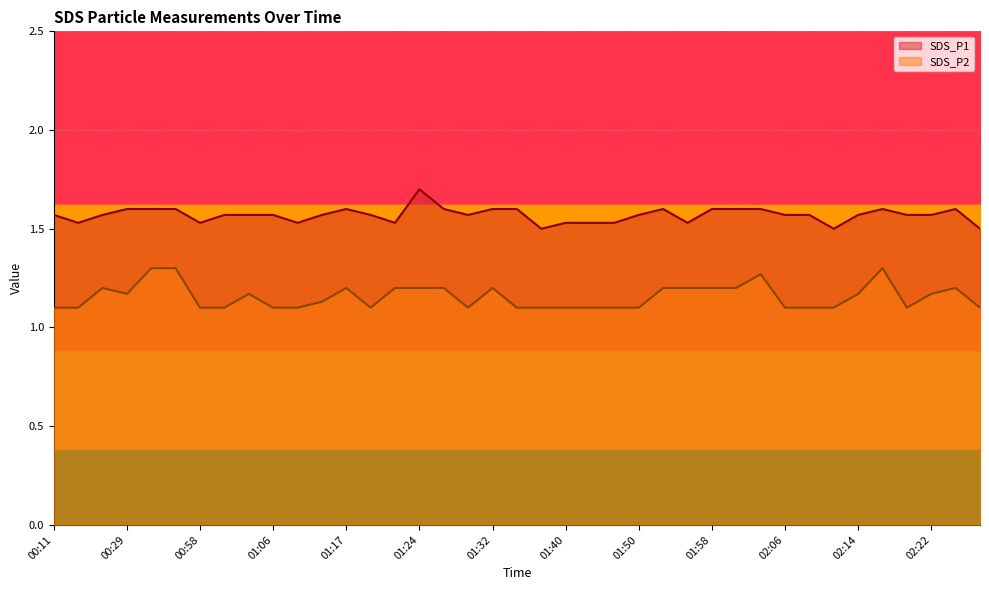

Is it true that SDS_P1 equals 1.6 at 01:14?

True